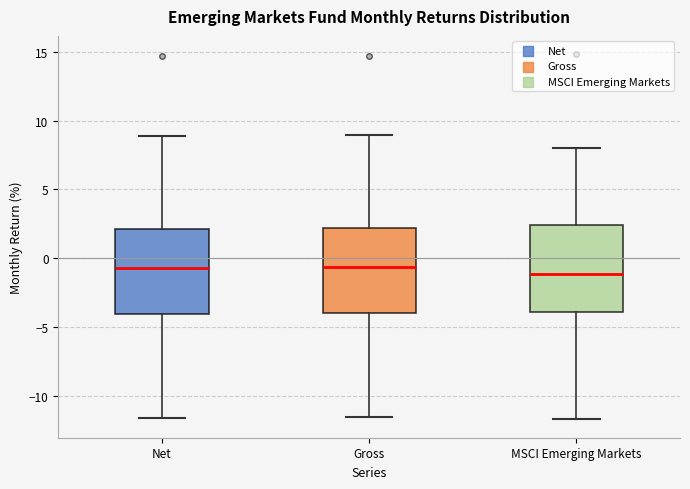

Where does the lower whisker of the box for Net end on the y-axis? The values are not printed on the chart, so give them approximately, as read against the axis.

-11.5